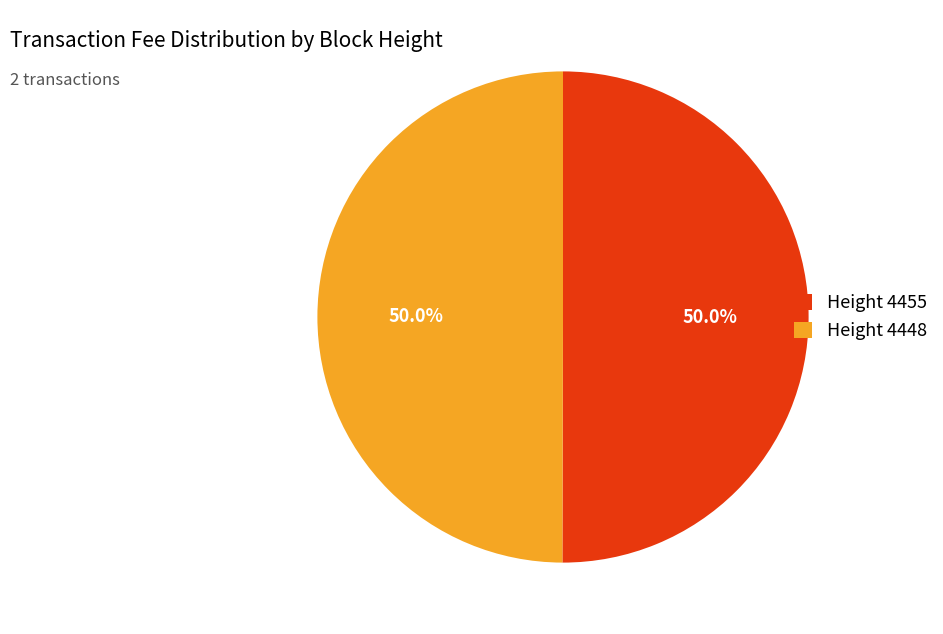

How much of the chart is everything except Height 4455?

50.0%